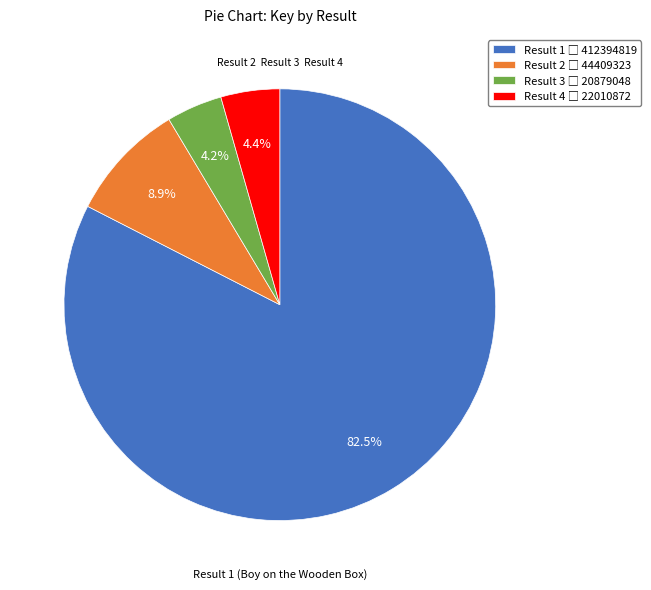

Does any single category account for the majority?

Yes